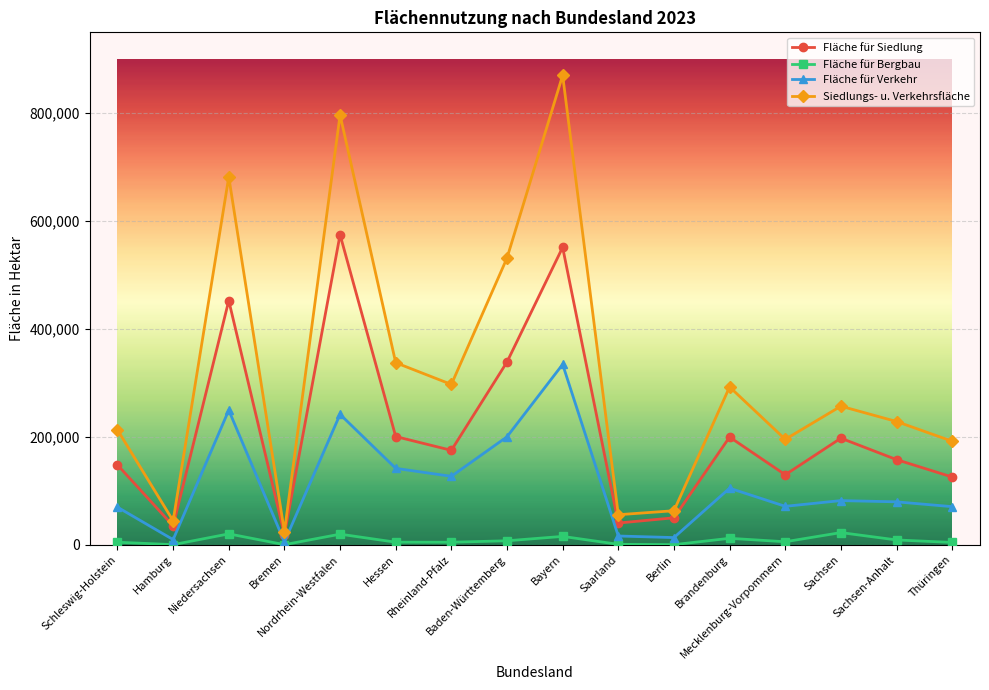

True or false: Fläche für Bergbau and Siedlungs- u. Verkehrsfläche cross at least once.

False